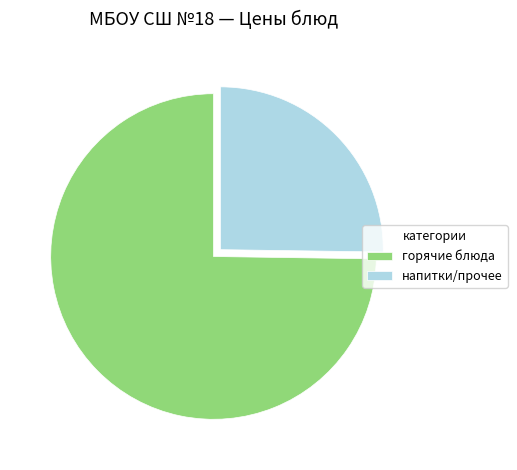

Between горячие блюда and напитки/прочее, which is larger?

горячие блюда